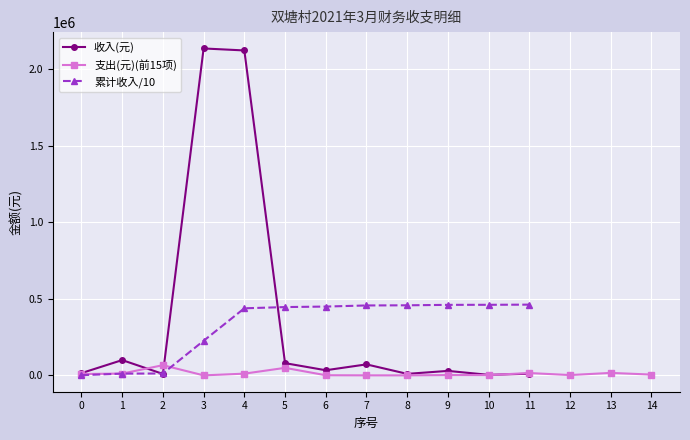

True or false: 收入(元) has more than 2 points higher than both neighbors.

True